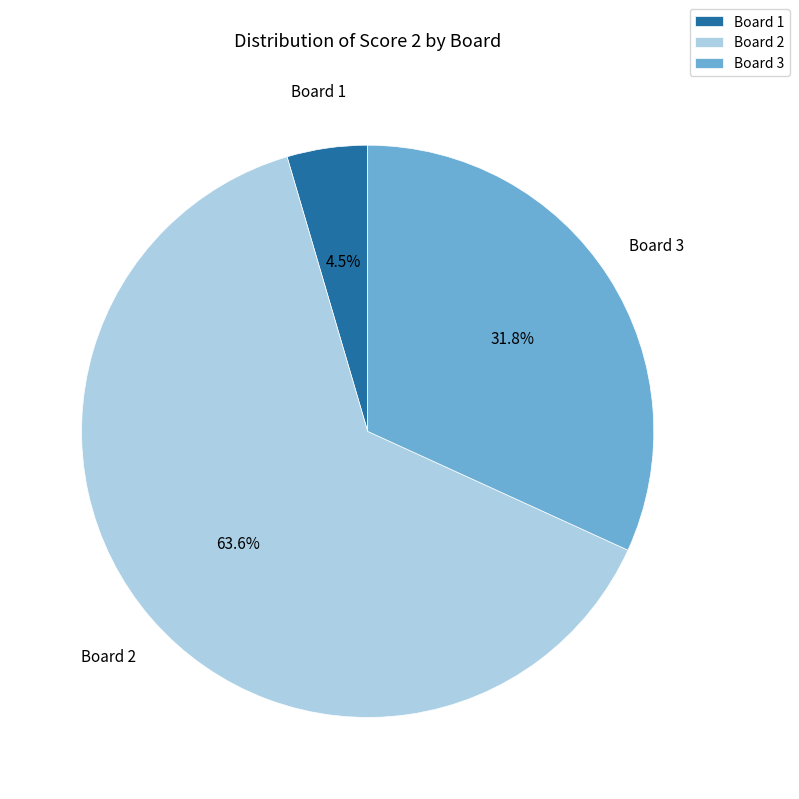

Is Board 1 the majority of the pie?

No